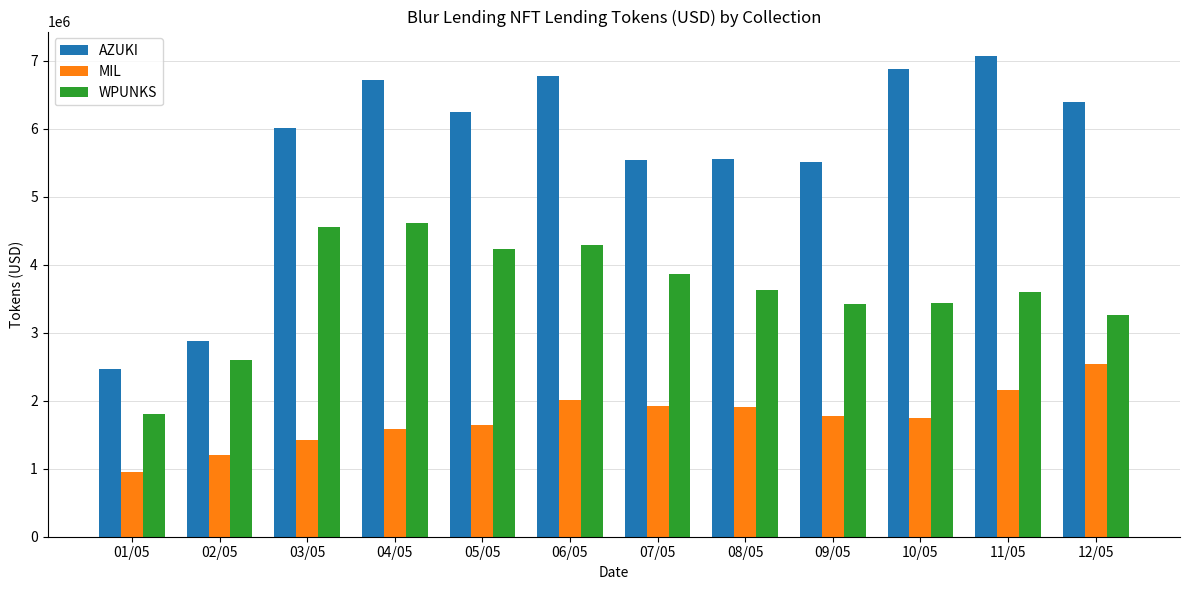

What is the difference between the AZUKI values at 01/05 and 03/05?

3553858.2